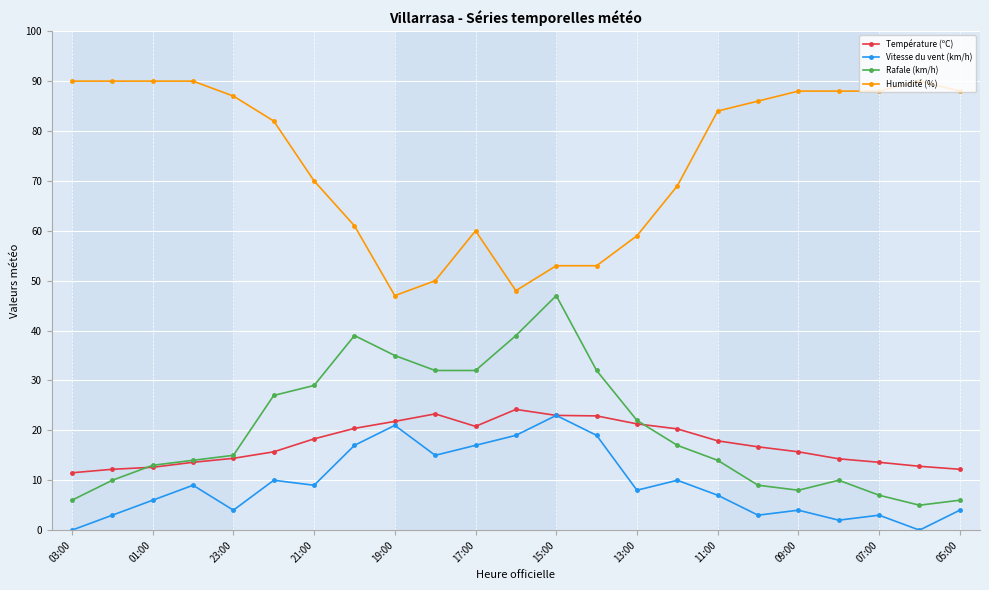

What is the value of the Vitesse du vent (km/h) point at the 12th from the left?

19.0